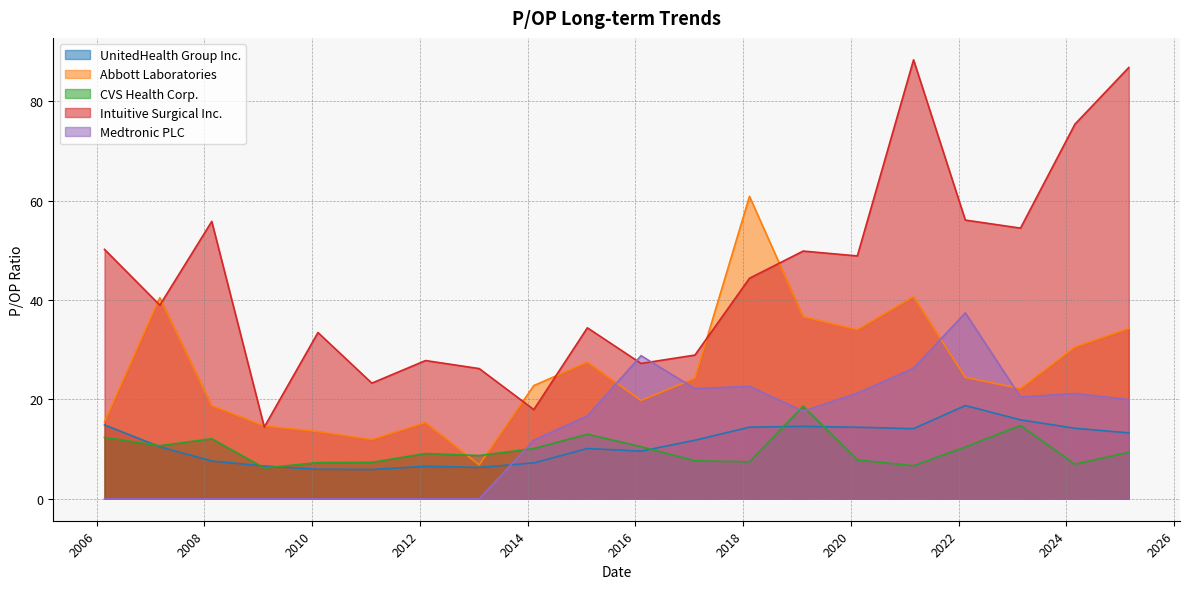

The Intuitive Surgical Inc. series shows 33.5 at 2010-02-10. True or false?

True